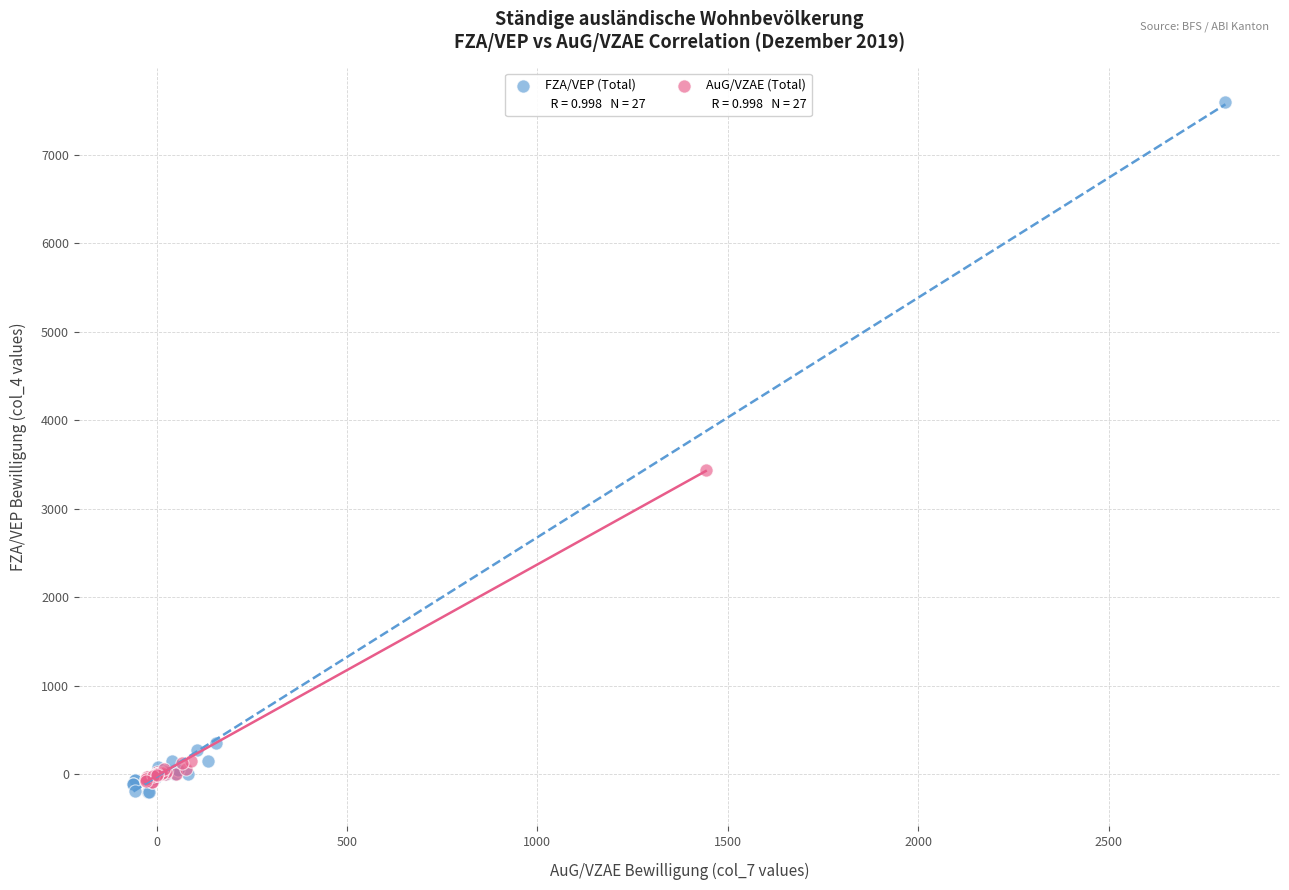

Which series contains the highest Y value?

FZA/VEP (Total)